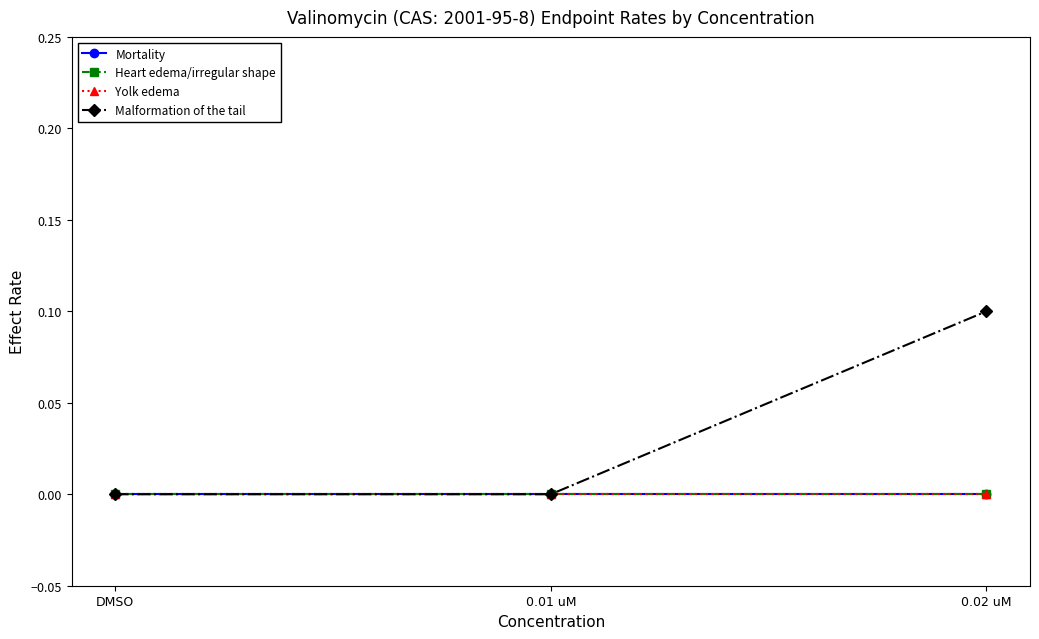

Is this an area chart (filled region under the line)?

No